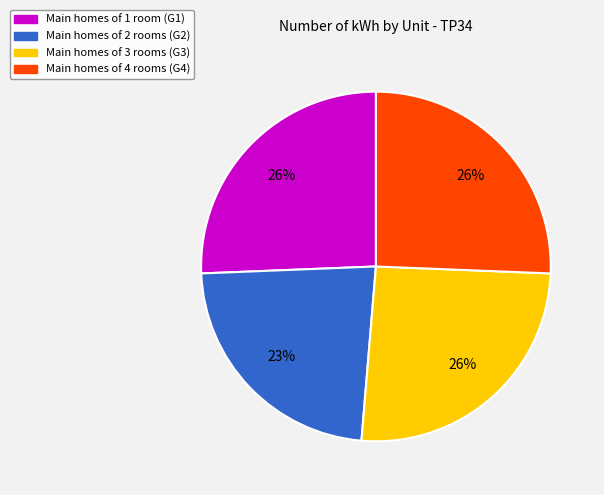

Does any single category account for the majority?

No